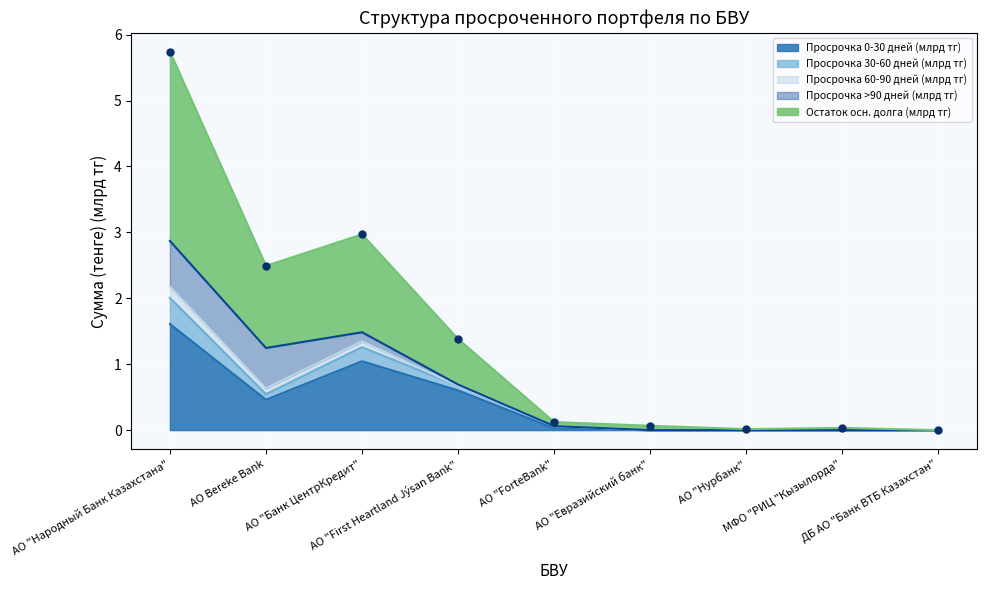

Which series reaches the maximum Y coordinate?

Остаток осн. долга (млрд тг)